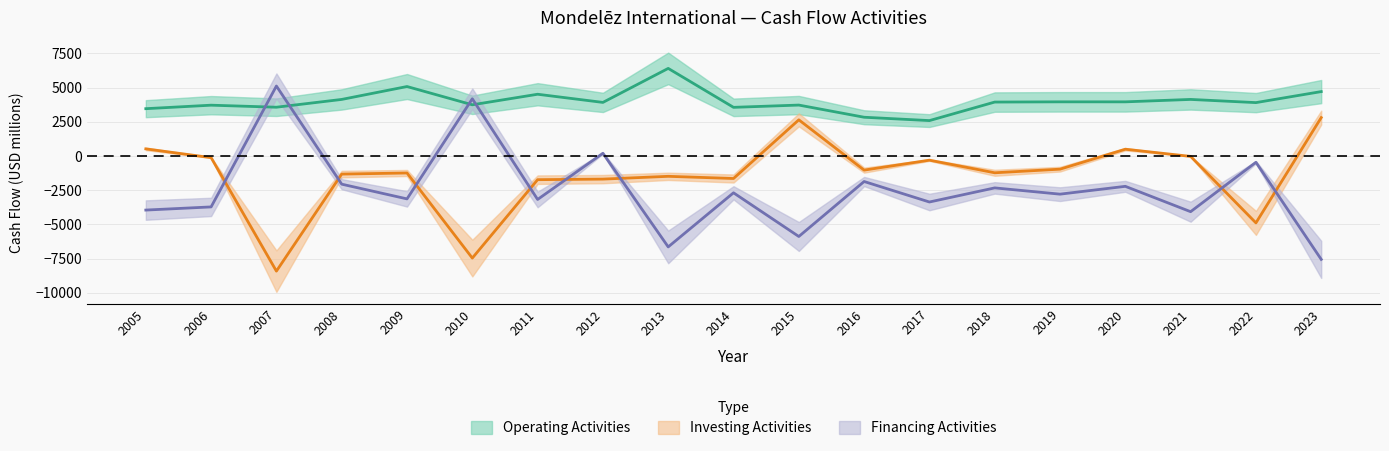

How many intersections are there between Investing Activities and Financing Activities?

8